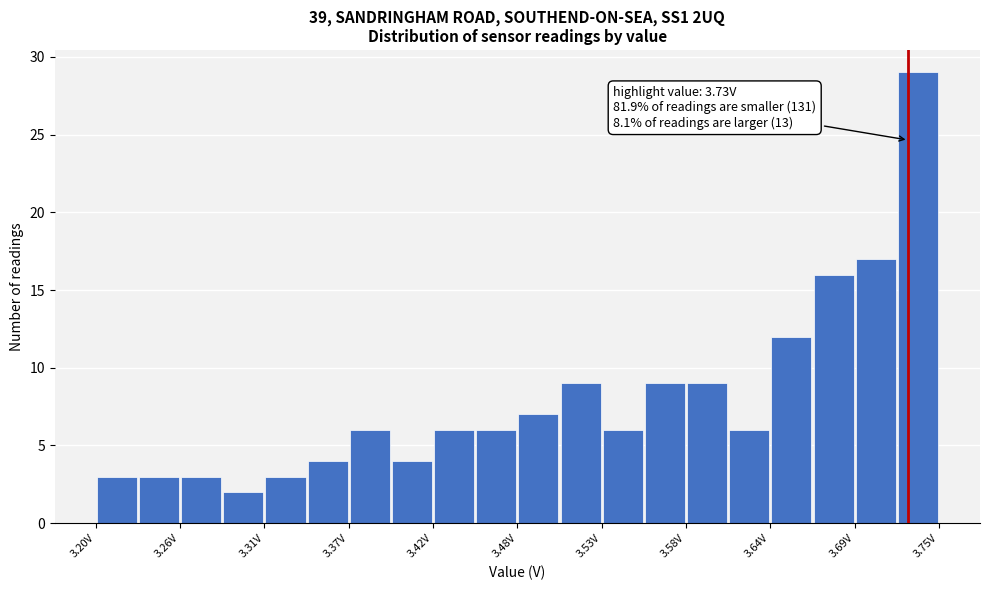

Read against the x-axis, roughly where is the centre of the tallest bar?

3.74